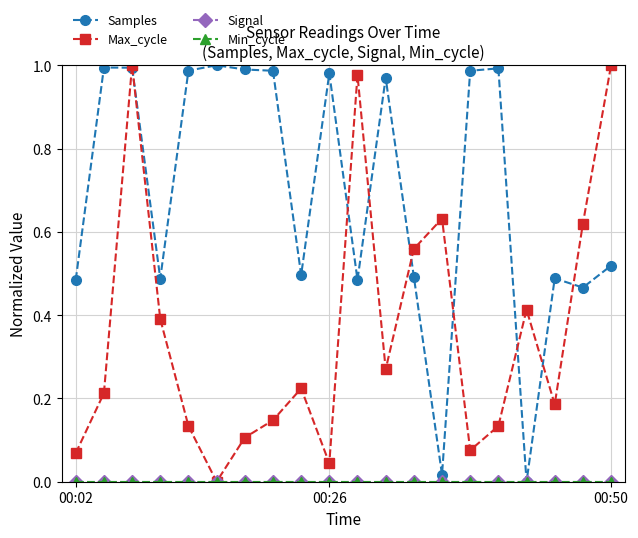

Rank the categories by Signal value from lowest to highest.

00:02, 00:26, 00:50, 3, 4, 5, 6, 7, 8, 9, 10, 11, 12, 13, 14, 15, 16, 17, 18, 19